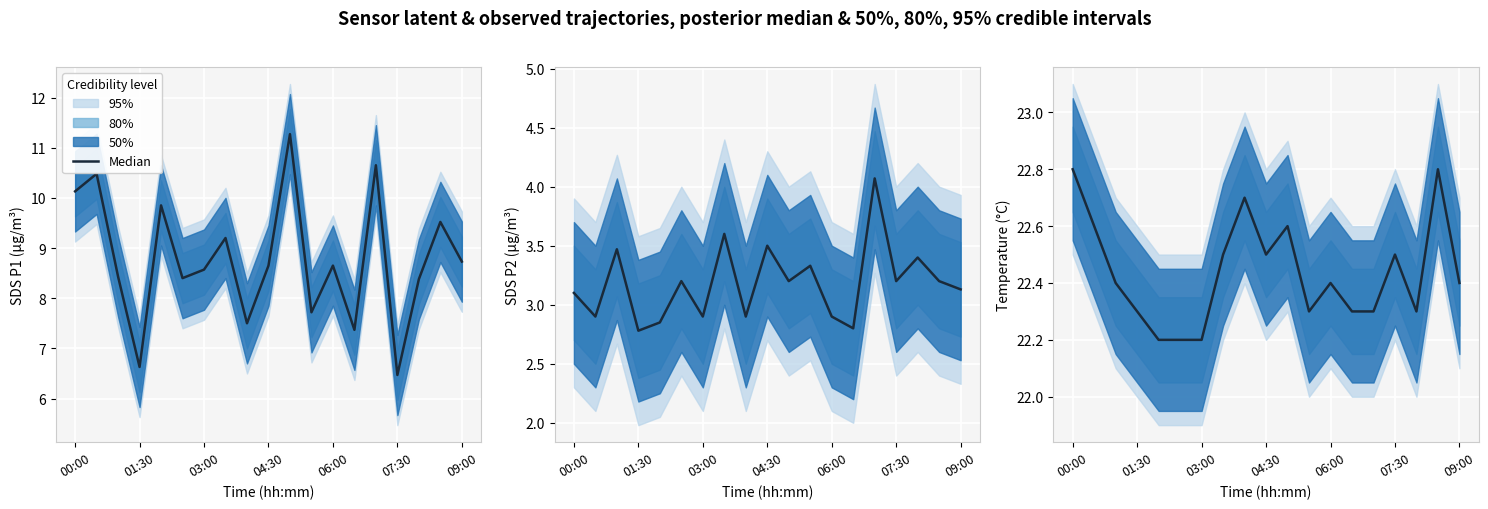

What is the smallest value displayed?

22.2